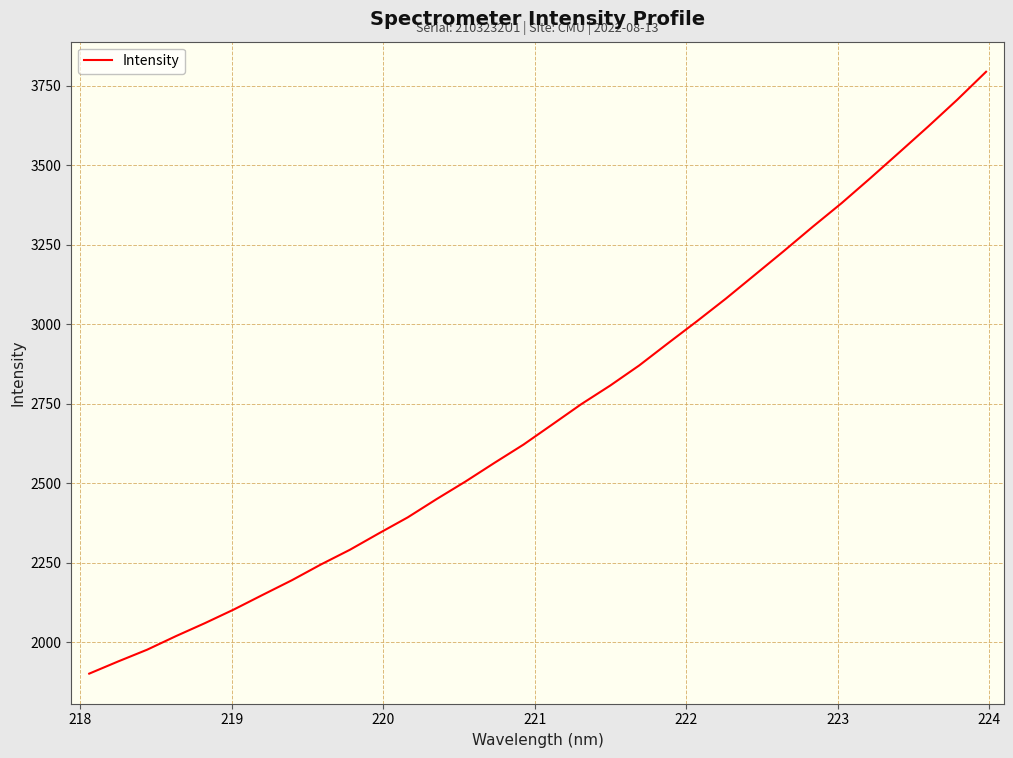

Reading left to right, list all the values displayed in this chart.

1901.1	1939.5	1976.4	2019.3	2060.1	2103.0	2149.2	2194.8	2244.3	2290.4	2342.0	2392.4	2450.0	2505.4	2564.0	2621.2	2684.7	2748.5	2807.0	2870.0	2940.1	3009.3	3080.4	3154.9	3229.6	3306.0	3380.3	3459.3	3540.2	3621.6	3705.3	3793.5